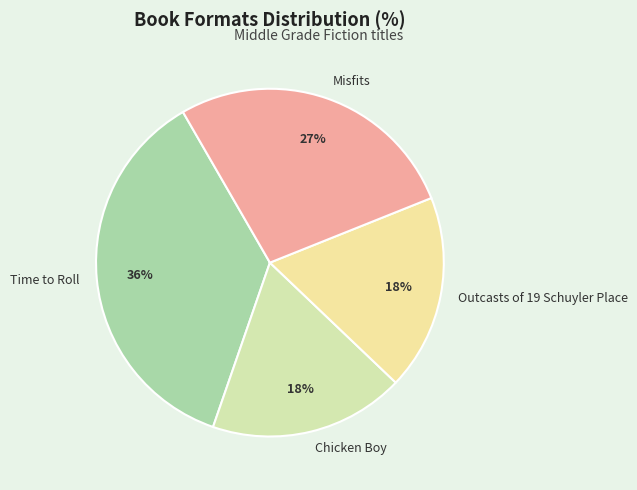

To the nearest percent, what is the combined percentage of Chicken Boy and Outcasts of 19 Schuyler Place?

36%